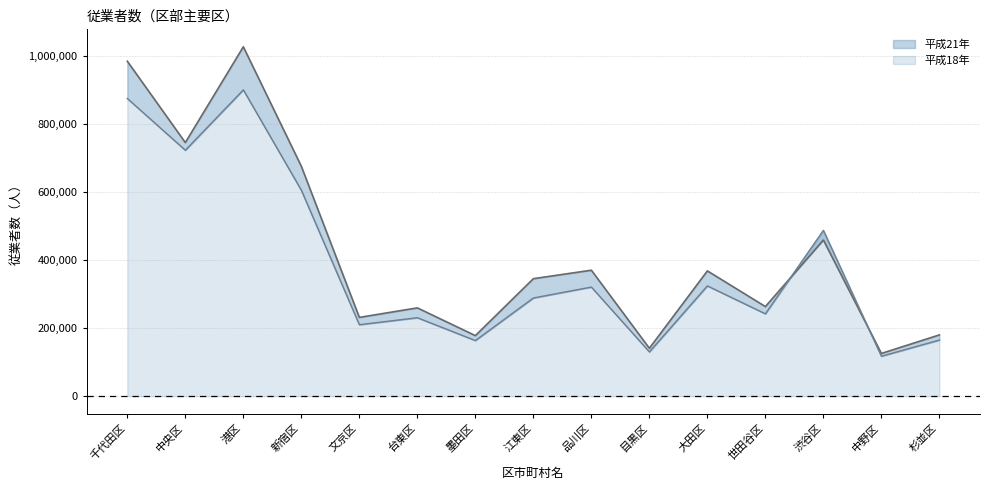

What is the sum of all 平成21年 values?

6362354